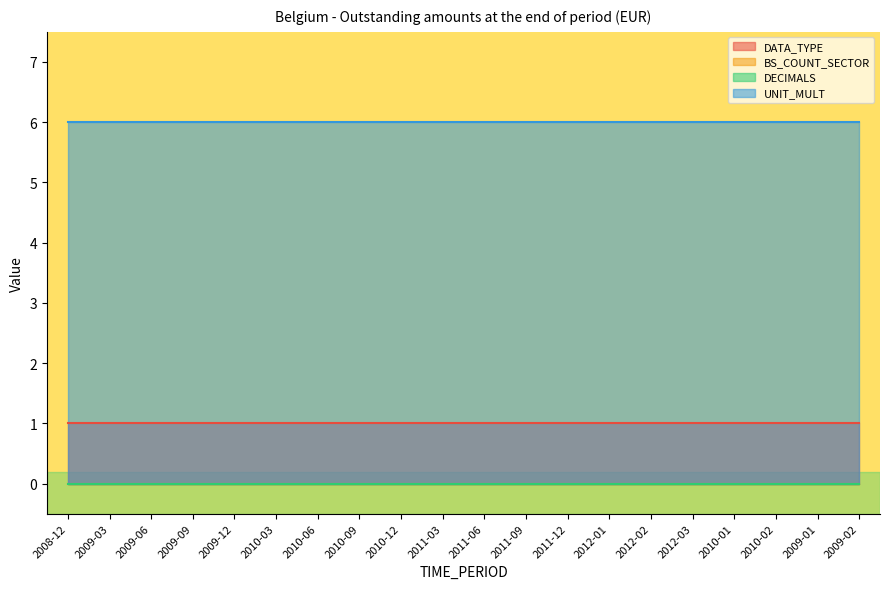

True or false: UNIT_MULT and DATA_TYPE intersect in this chart.

False